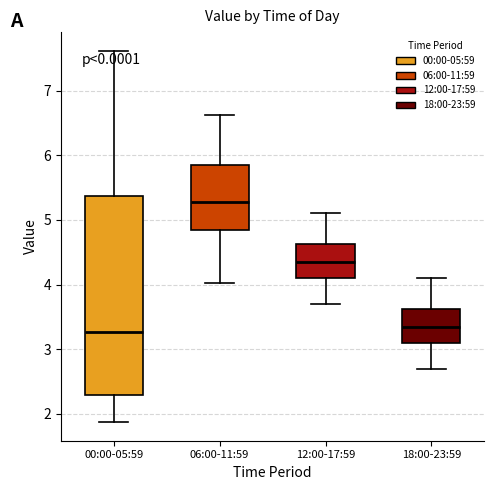

Where is the upper edge of the box for 06:00-11:59 on the y-axis? The values are not printed on the chart, so give them approximately, as read against the axis.

5.9